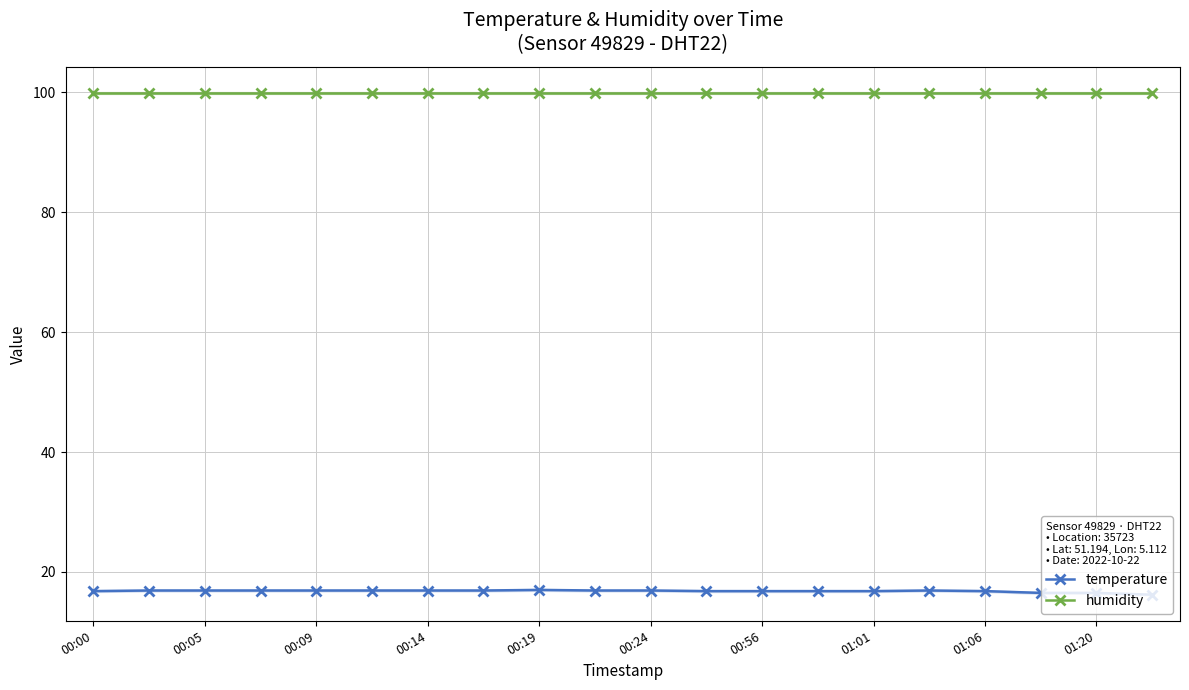

What is the spread (max minus min) of values at 00:00?

83.1